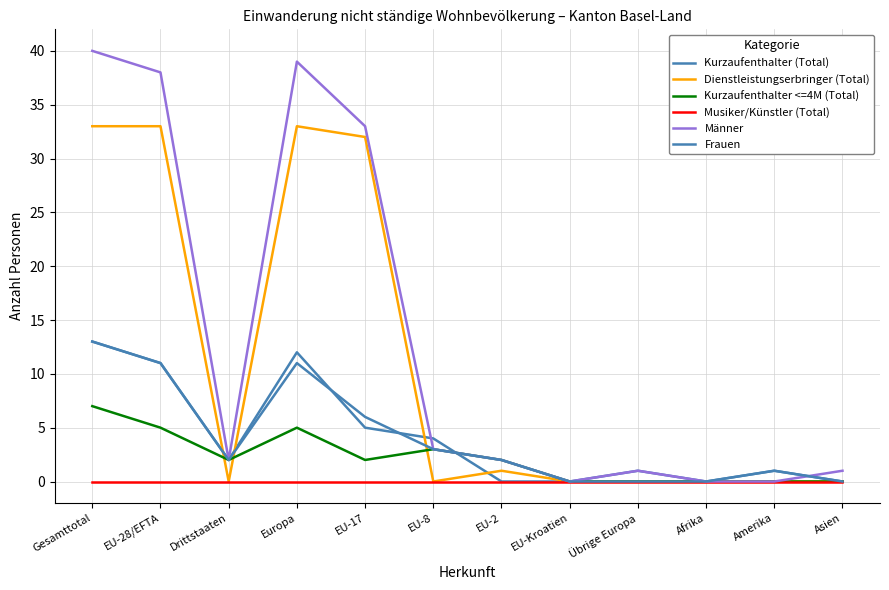

At which category does the chart reach its peak across all series?

Gesamttotal